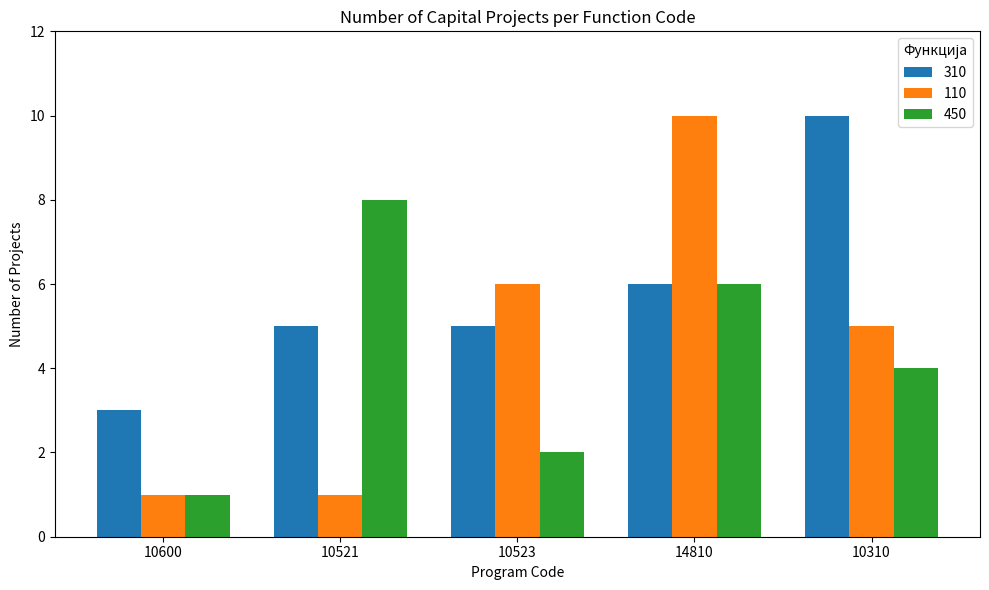

What is the difference between the 450 values at 10523 and 10600?

1